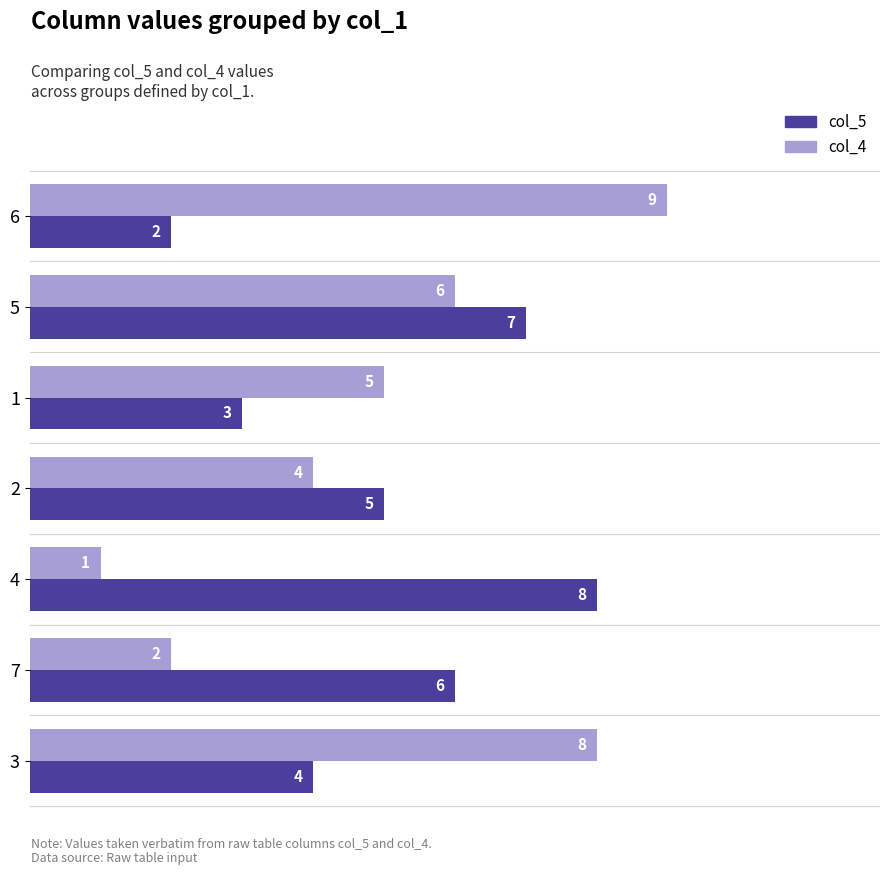

What is the difference between the maximum and minimum values in the col_5 series?

6